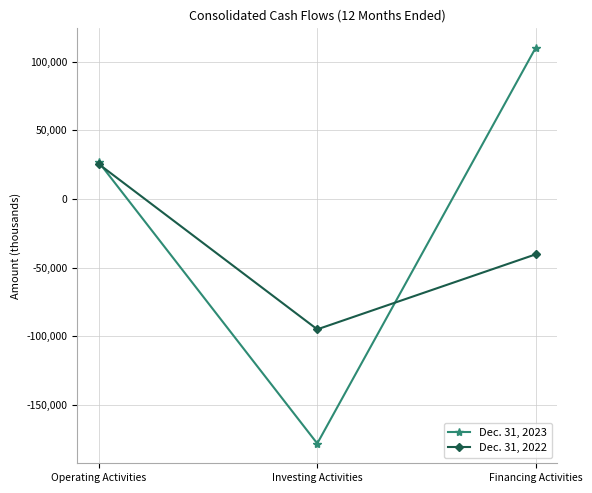

True or false: Dec. 31, 2023 has a value of 26565 at Operating Activities.

True